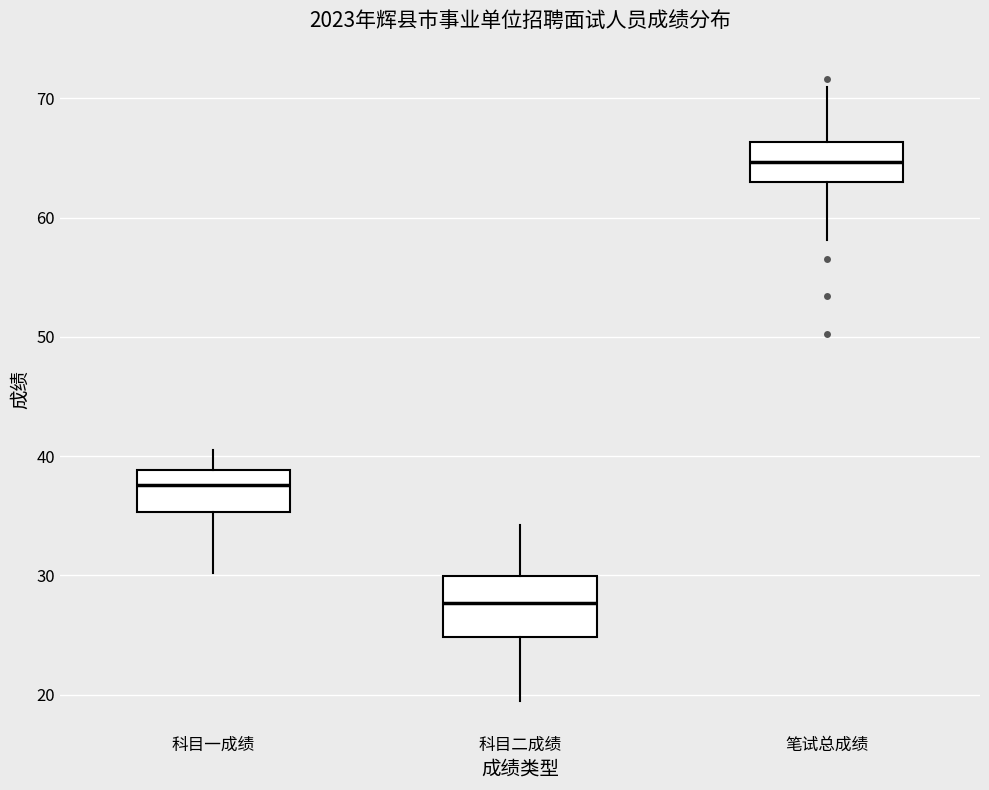

Which box's median line is the lowest?

科目二成绩